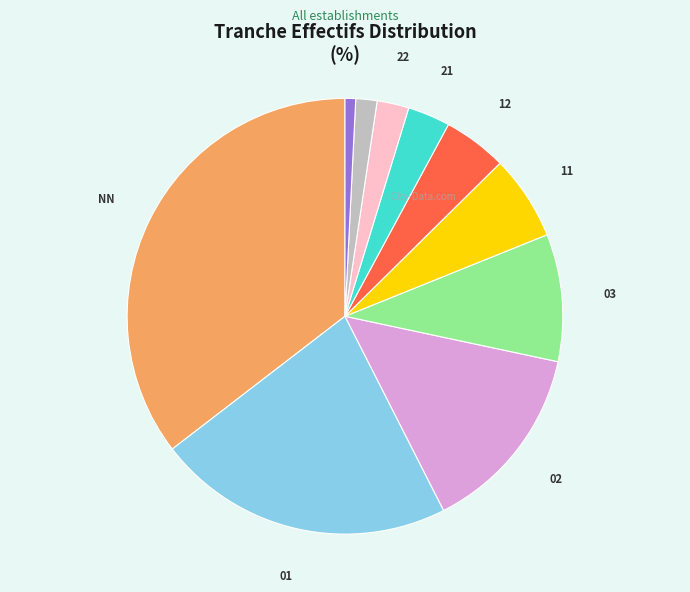

Is there any slice that represents more than half of the pie?

No